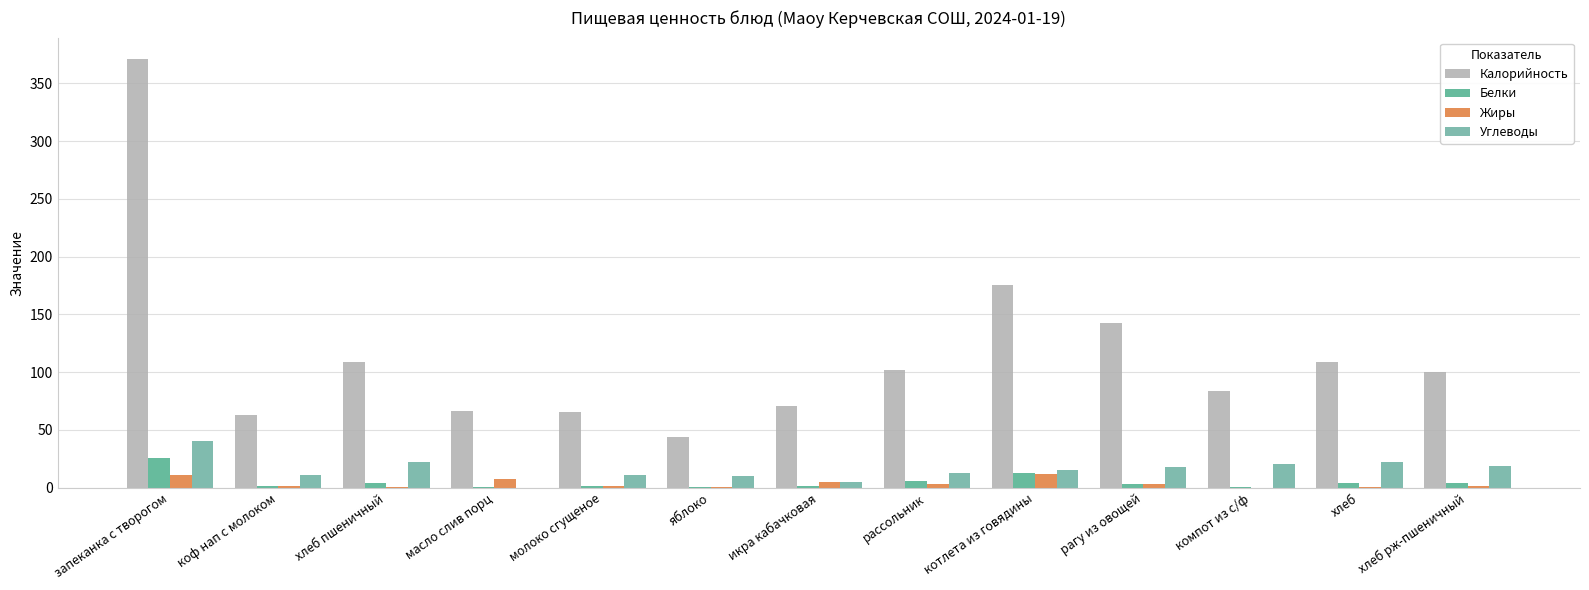

What is the difference between the Калорийность values at компот из с/ф and рагу из овощей?

58.5